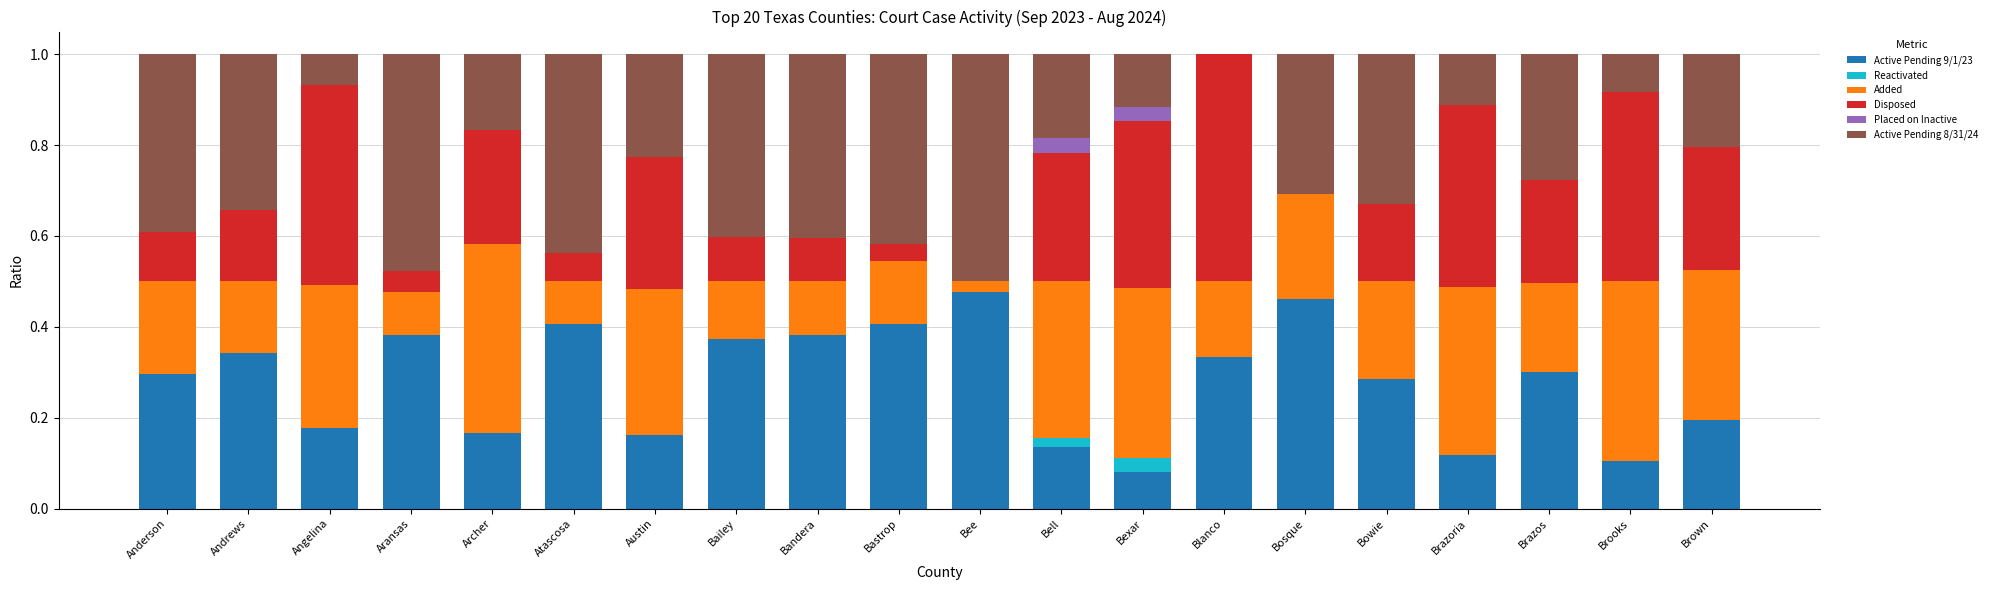

The value of Active Pending 9/1/23 at Bell is 0.1. True or false?

True